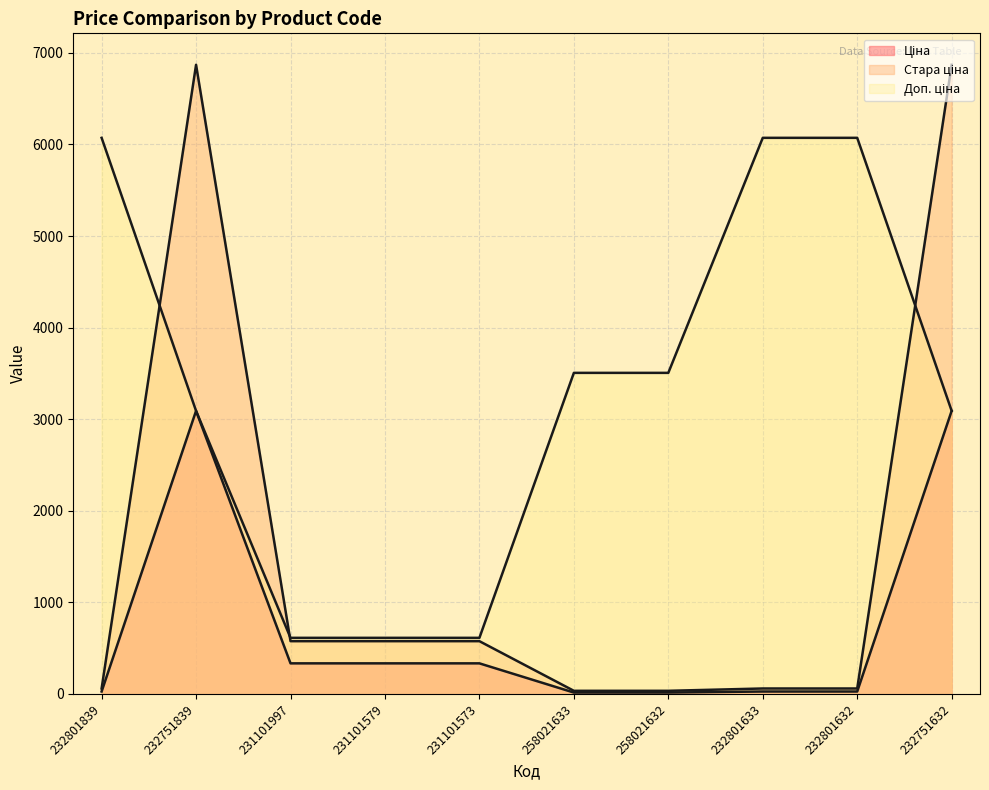

Reading left to right, what are all the values shown in this chart?

Ціна: 232801839=27.0	232751839=3091.2	231101997=334.4	231101579=334.4	231101573=334.4	258021633=15.6	258021632=15.6	232801633=27.0	232801632=27.0	232751632=3091.2
Стара ціна: 232801839=60.0	232751839=6869.4	231101997=576.6	231101579=576.6	231101573=576.6	258021633=34.6	258021632=34.6	232801633=60.0	232801632=60.0	232751632=6869.4
Доп. ціна: 232801839=6072.0	232751839=3091.0	231101997=613.0	231101579=613.0	231101573=613.0	258021633=3506.0	258021632=3506.0	232801633=6072.0	232801632=6072.0	232751632=3091.0